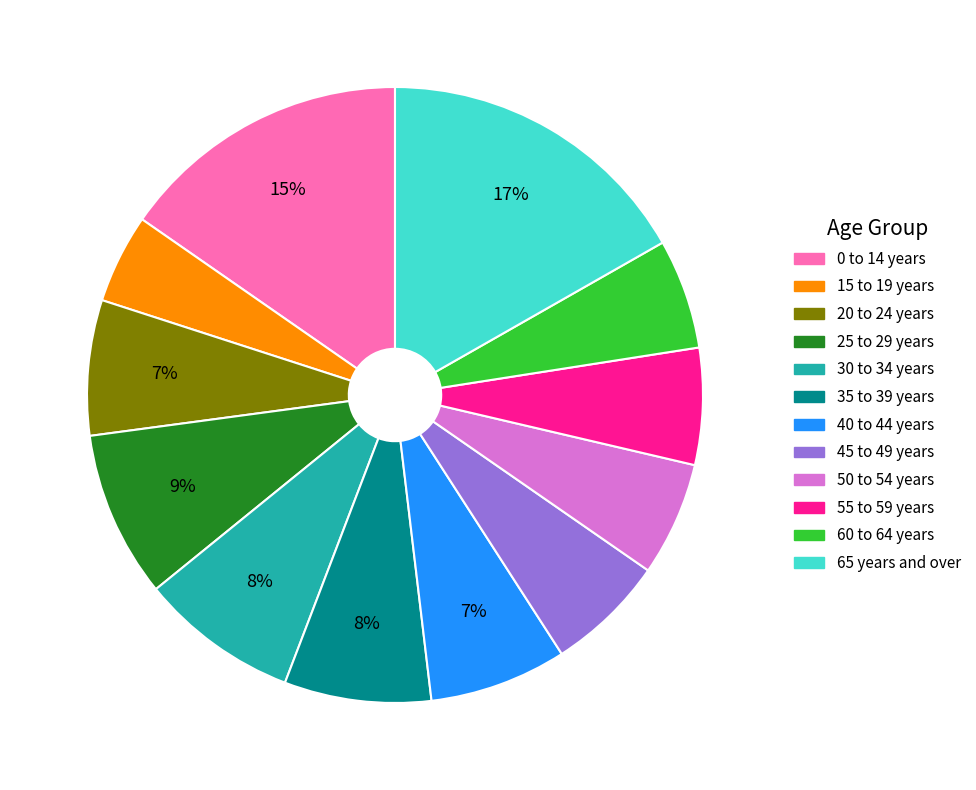

Between 15 to 19 years and 50 to 54 years, which is larger?

50 to 54 years